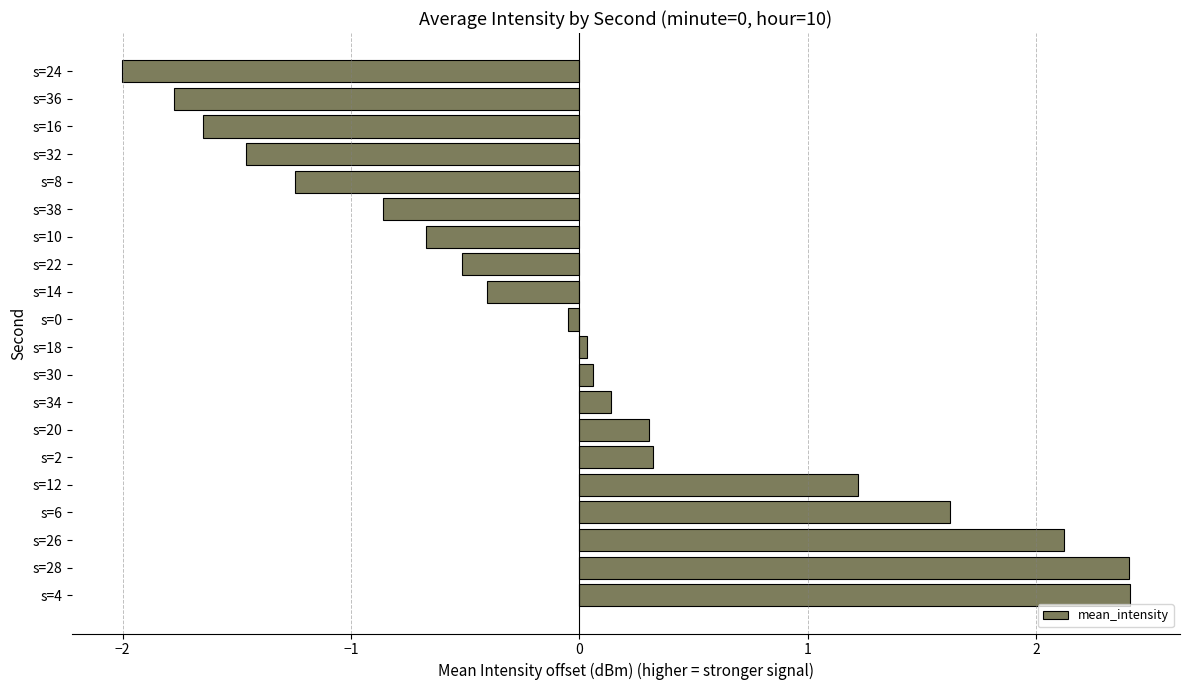

How many data points are above 0?

10